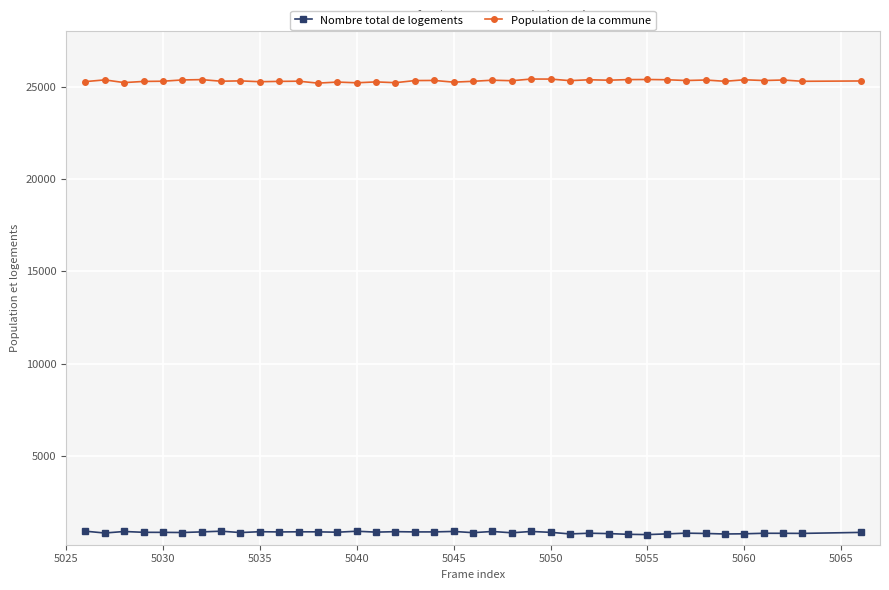

True or false: Population de la commune and Nombre total de logements cross at least once.

False